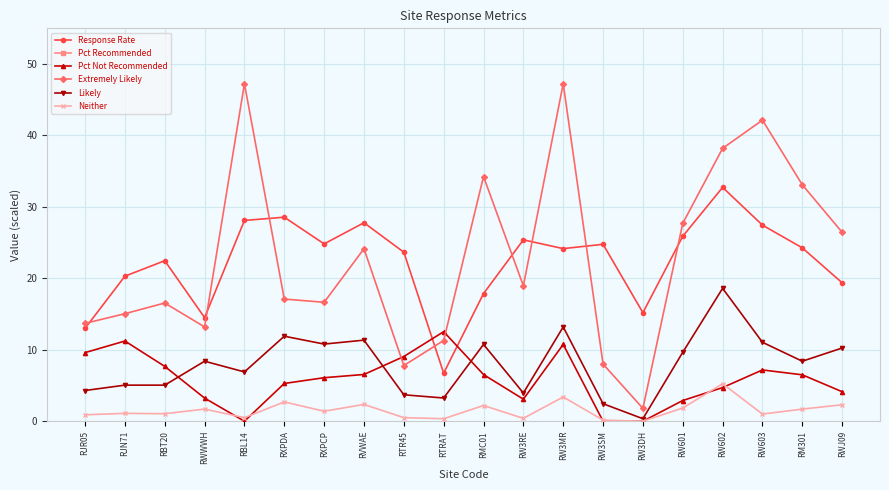

At which label does Response Rate reach its minimum?

RTRAT